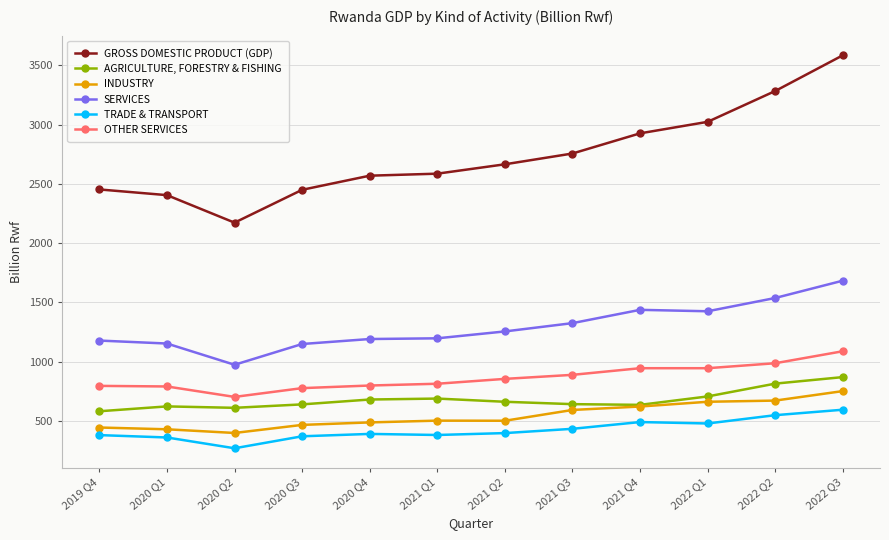

True or false: AGRICULTURE, FORESTRY & FISHING and SERVICES intersect in this chart.

False